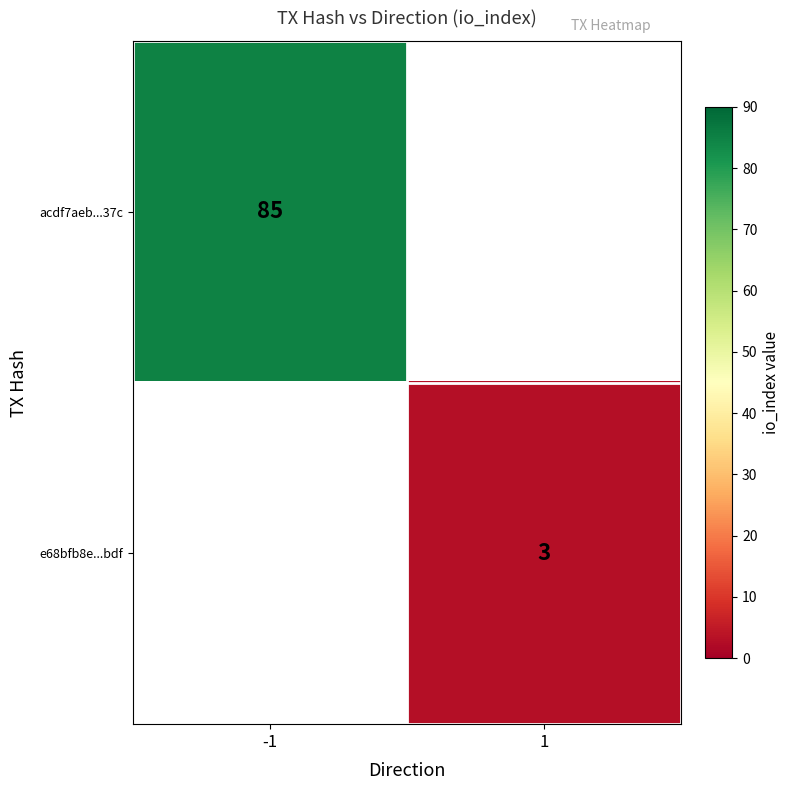

The value of e68bfb8e...bdf at 1 is 3. True or false?

True